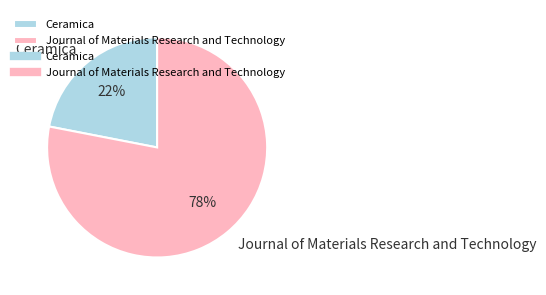

True or false: Journal of Materials Research and Technology accounts for 91% of the total.

False